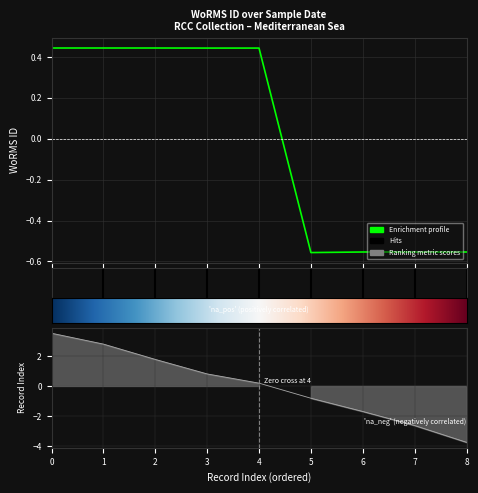

Does the chart display data point markers on the line(s)?

No